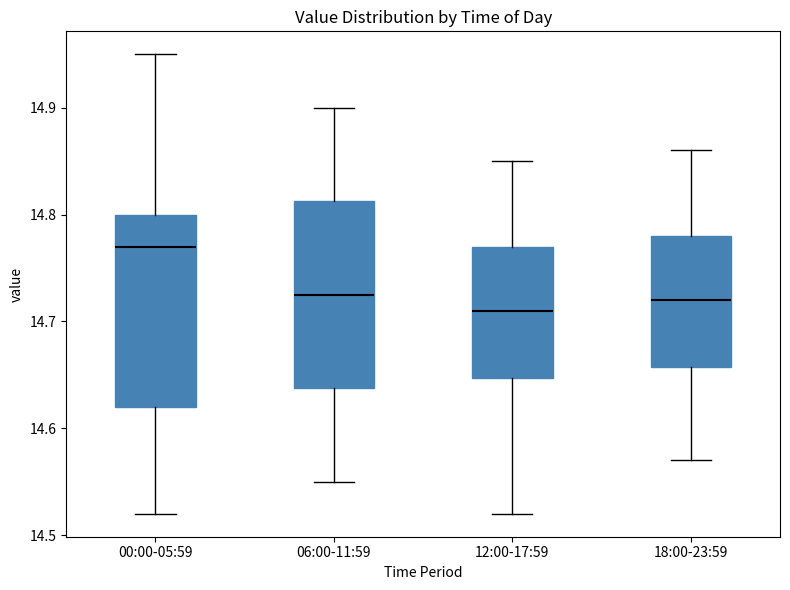

Reading left to right, transcribe this box plot: for each box, give where its median line is, the range the box spans, and where its two whiskers end, as read against the y-axis. The values are not printed on the chart, so give them approximately, as read against the axis.

00:00-05:59: median 14.77, box 14.62 to 14.80, whiskers 14.52 to 14.95
06:00-11:59: median 14.73, box 14.64 to 14.81, whiskers 14.55 to 14.90
12:00-17:59: median 14.71, box 14.65 to 14.77, whiskers 14.52 to 14.85
18:00-23:59: median 14.72, box 14.66 to 14.78, whiskers 14.57 to 14.86